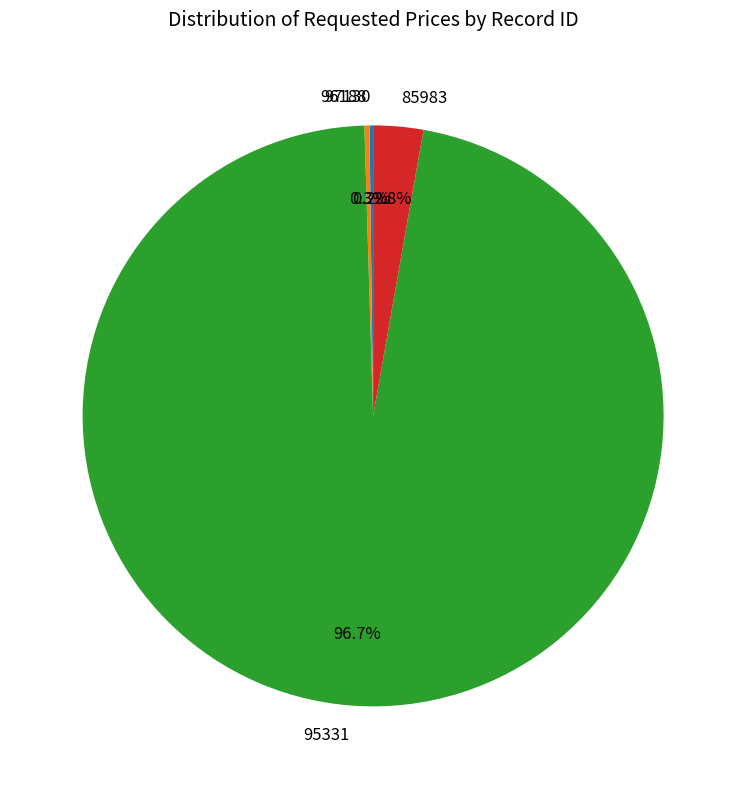

To the nearest percent, what is the average slice percentage?

25%